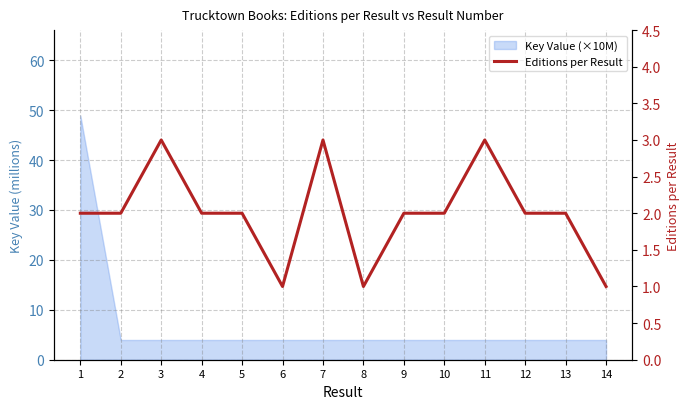

List the labels in order of value, largest first.

3, 7, 11, 1, 2, 4, 5, 9, 10, 12, 13, 6, 8, 14